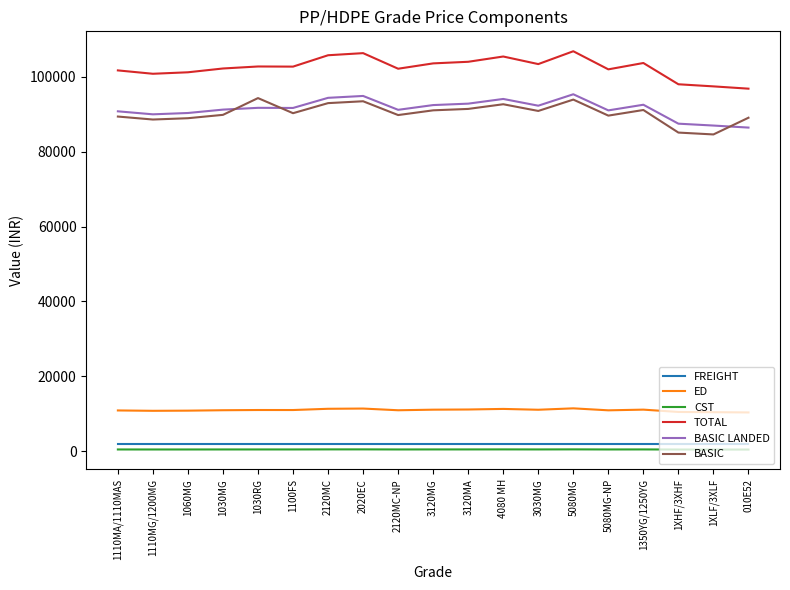

What is the highest value of the TOTAL series?

106773.9